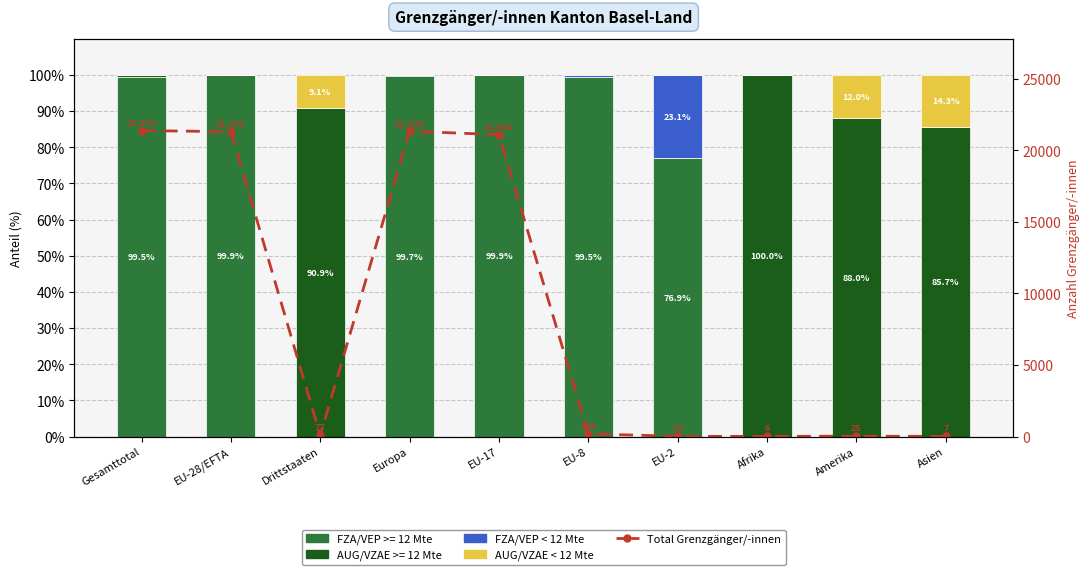

Which label corresponds to the smallest value in the chart?

Drittstaaten